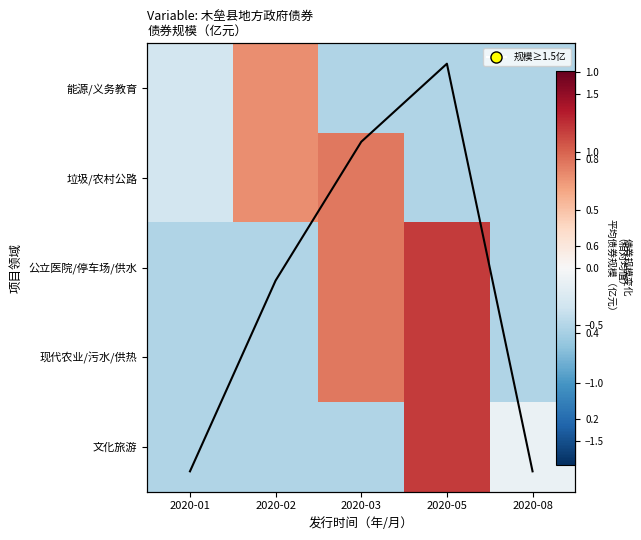

What is the sum of the 文化旅游 values at 2020-02 and 2020-08?

-0.6